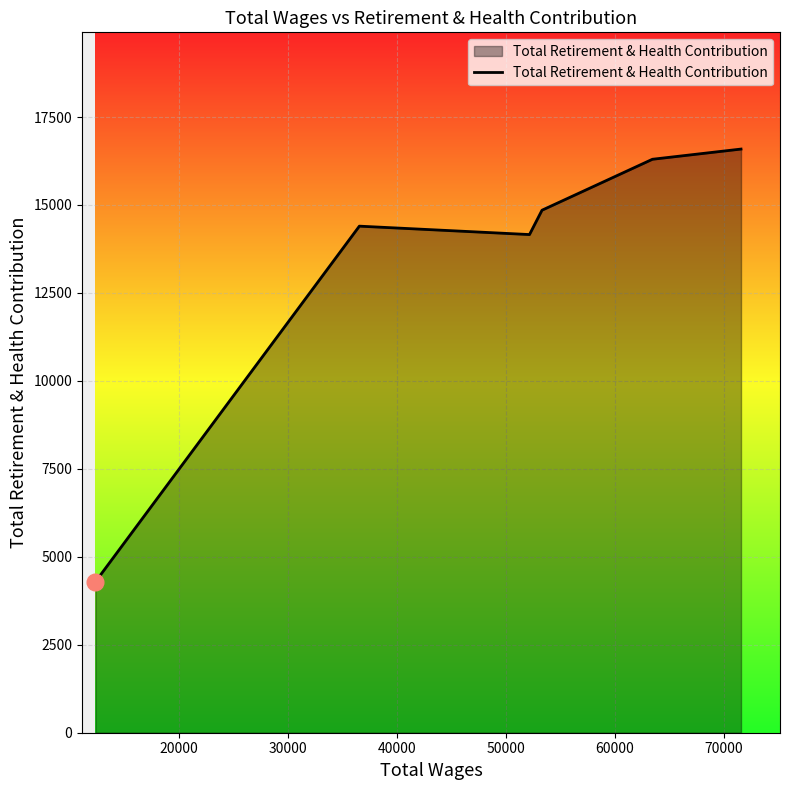

What is the difference between the maximum and minimum values?

12298